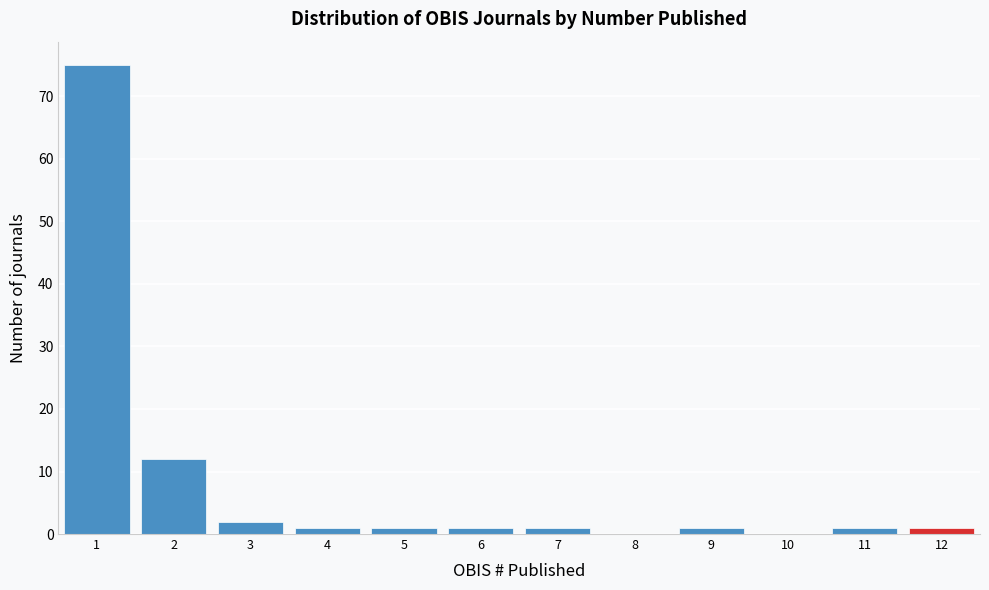

Which range on the x-axis has the tallest bar?

0.5 to 1.5